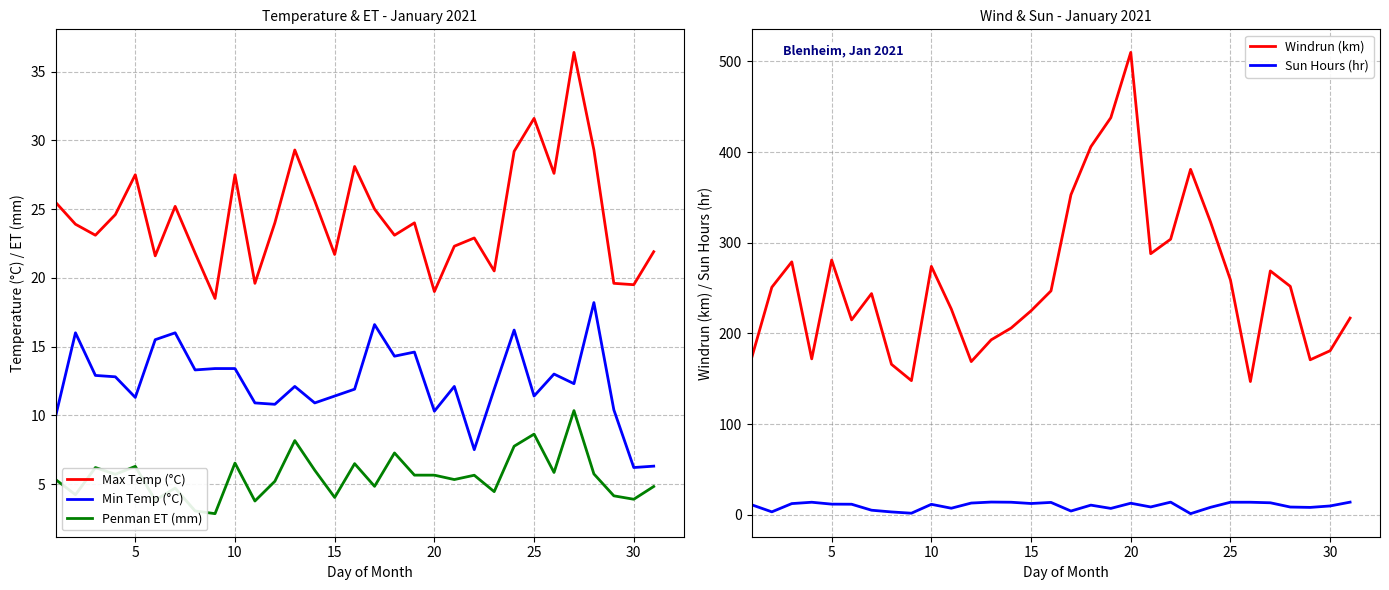

What are all the series names shown in the legend?

Max Temp (°C), Min Temp (°C), Penman ET (mm), Windrun (km), Sun Hours (hr)